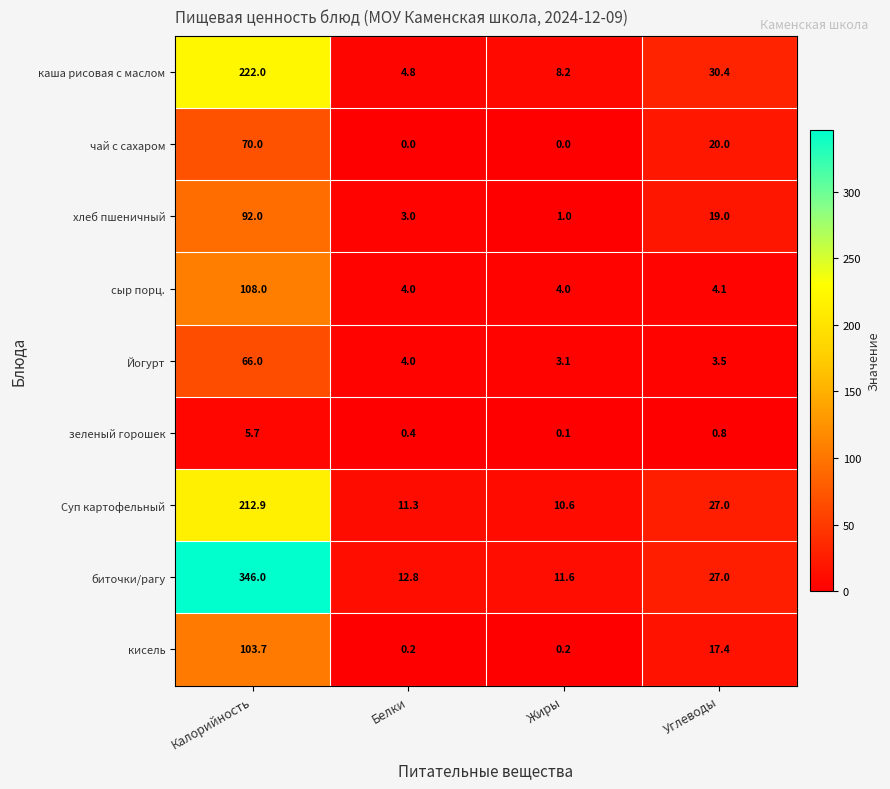

What is the maximum value shown in the chart?

346.0